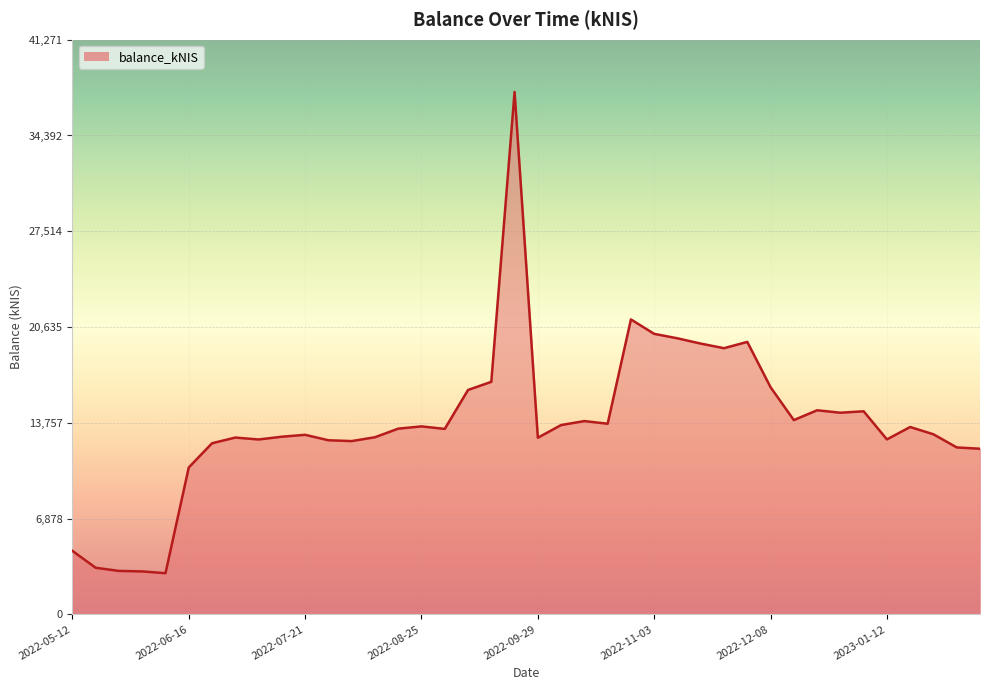

What is the difference between the maximum and minimum values?

34565.7